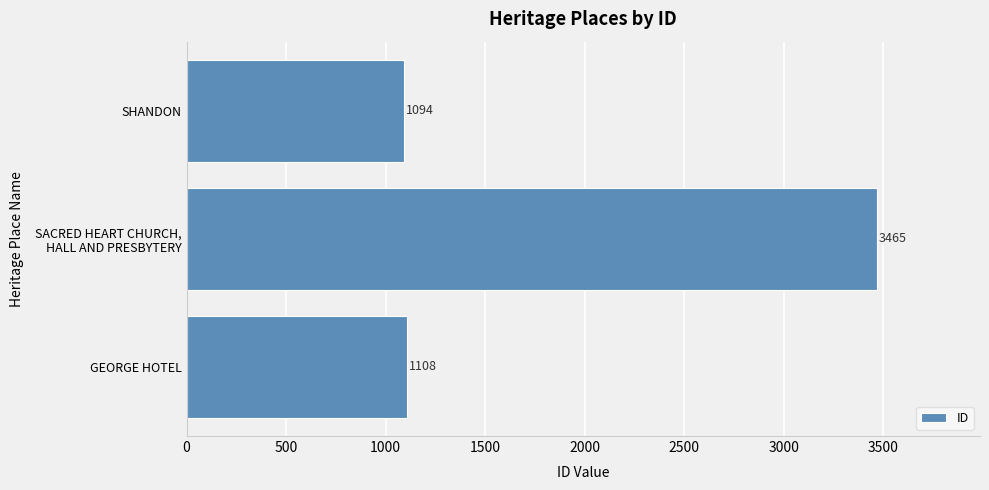

Reading bottom to top, extract all data points from this chart.

1108	3465	1094